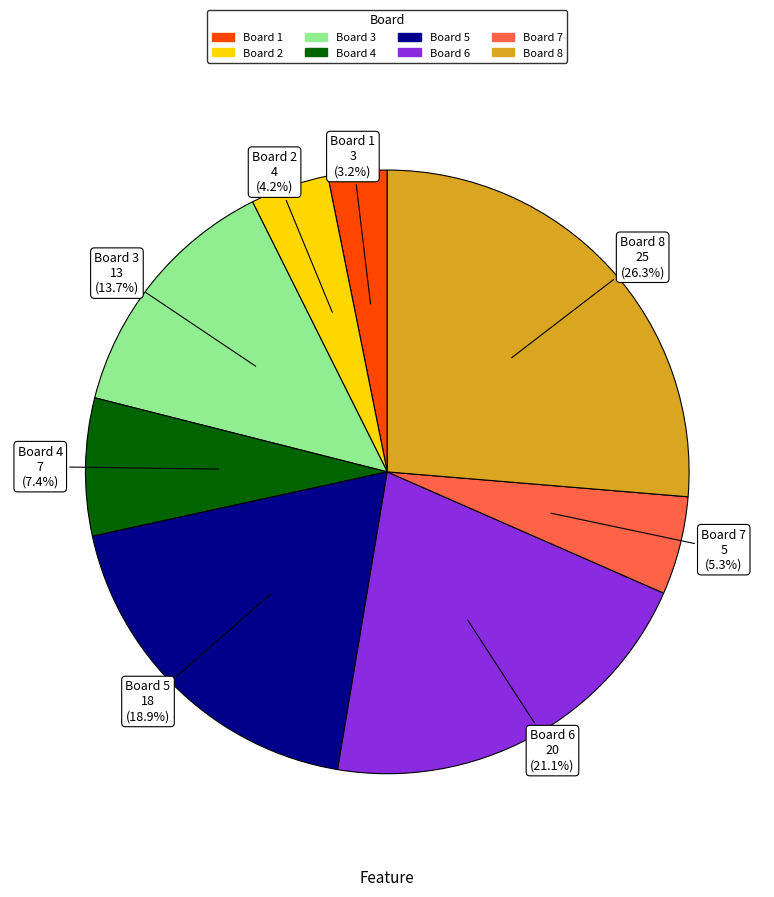

To the nearest percent, what is the combined percentage of Board 1 and Board 3?

17%